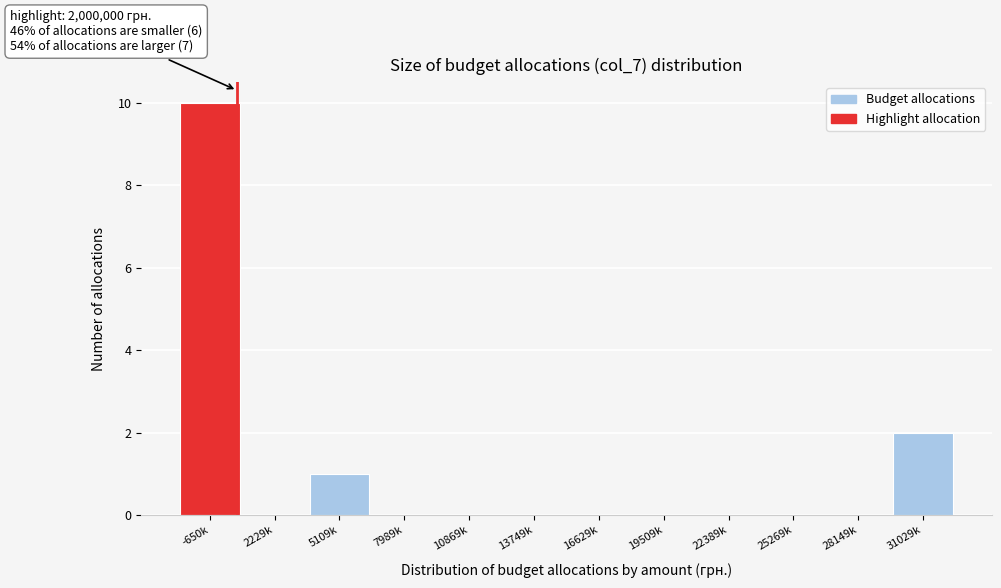

Reading left to right, transcribe all the data shown in this chart.

-650k=10	2229k=0	5109k=1	7989k=0	10869k=0	13749k=0	16629k=0	19509k=0	22389k=0	25269k=0	28149k=0	31029k=2